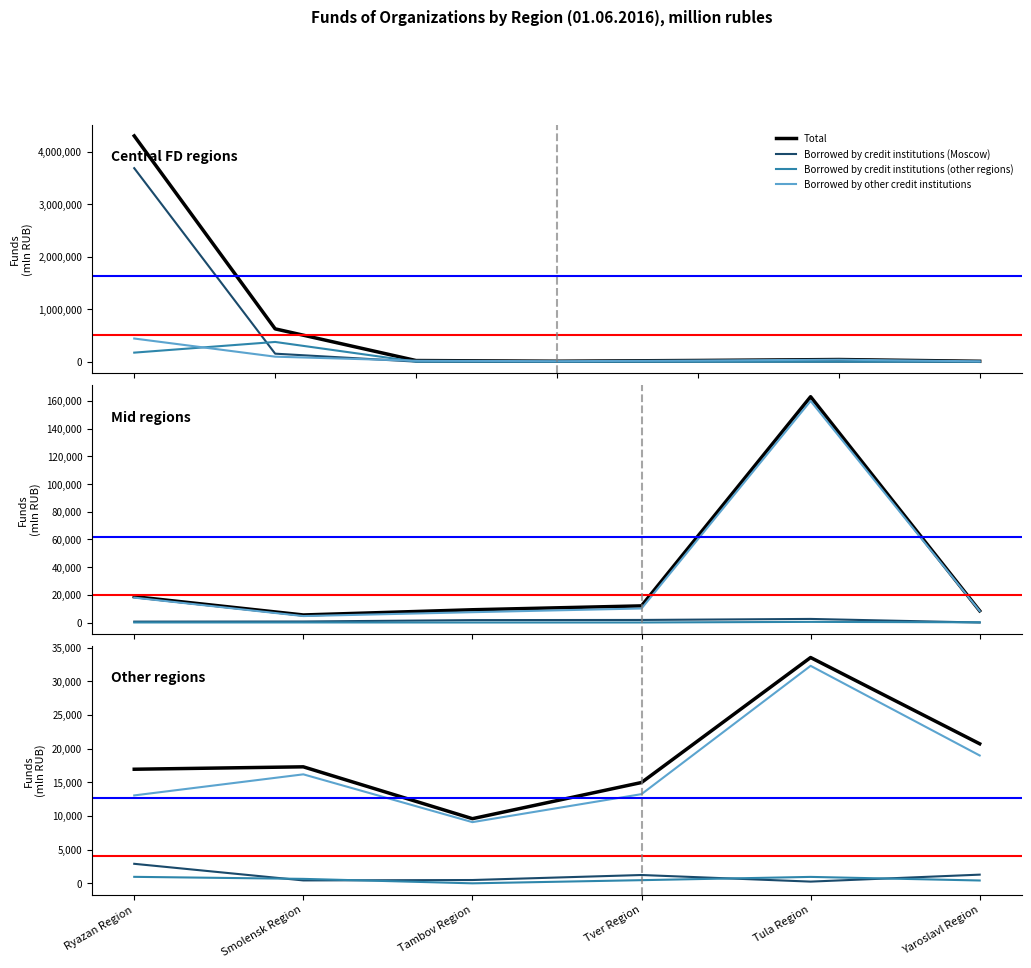

What are all the series names shown in the legend?

Total, Borrowed by credit institutions (Moscow), Borrowed by credit institutions (other regions), Borrowed by other credit institutions